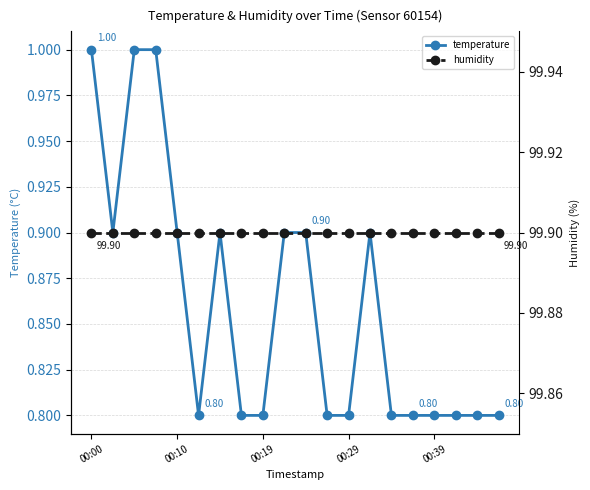

What is the label of the 14th point from the right?

6